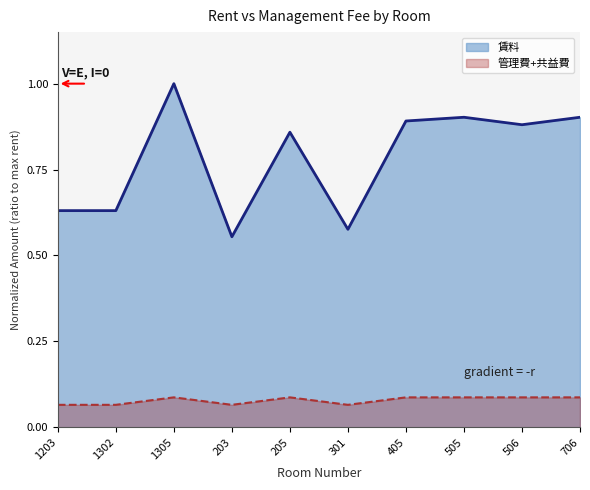

How many 管理費+共益費 values are between 0 and 1?

10